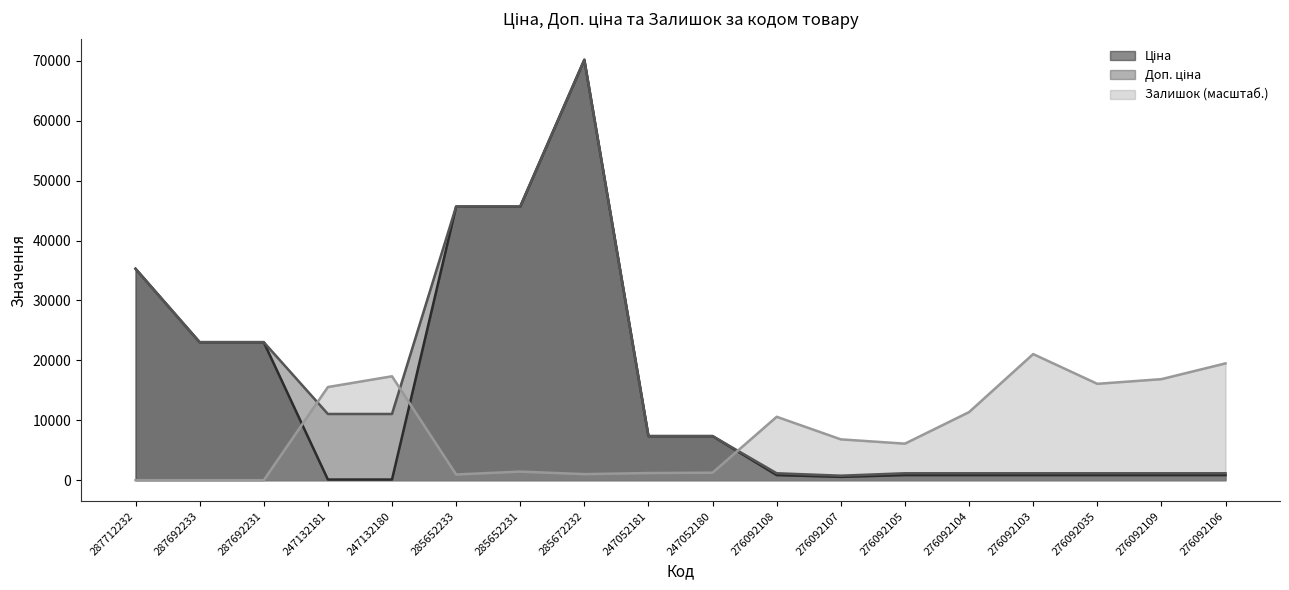

Reading left to right, transcribe all the data shown in this chart.

Ціна: 35295.1	23040.4	23040.4	110.5	110.5	45672.6	45672.6	70181.6	7360.2	7360.2	854.0	555.1	854.0	854.0	854.0	854.0	854.0	854.0
Доп. ціна: 35295.1	23040.4	23040.4	11055.0	11055.0	45672.6	45672.6	70181.6	7360.2	7360.2	1157.3	752.0	1157.3	1157.3	1157.3	1157.3	1157.3	1157.3
Залишок: 0.0	0.0	0.0	15551.6	17346.0	957.0	1435.5	1016.8	1196.3	1256.1	10587.1	6818.8	6101.0	11364.6	21054.5	16089.9	16867.5	19499.3